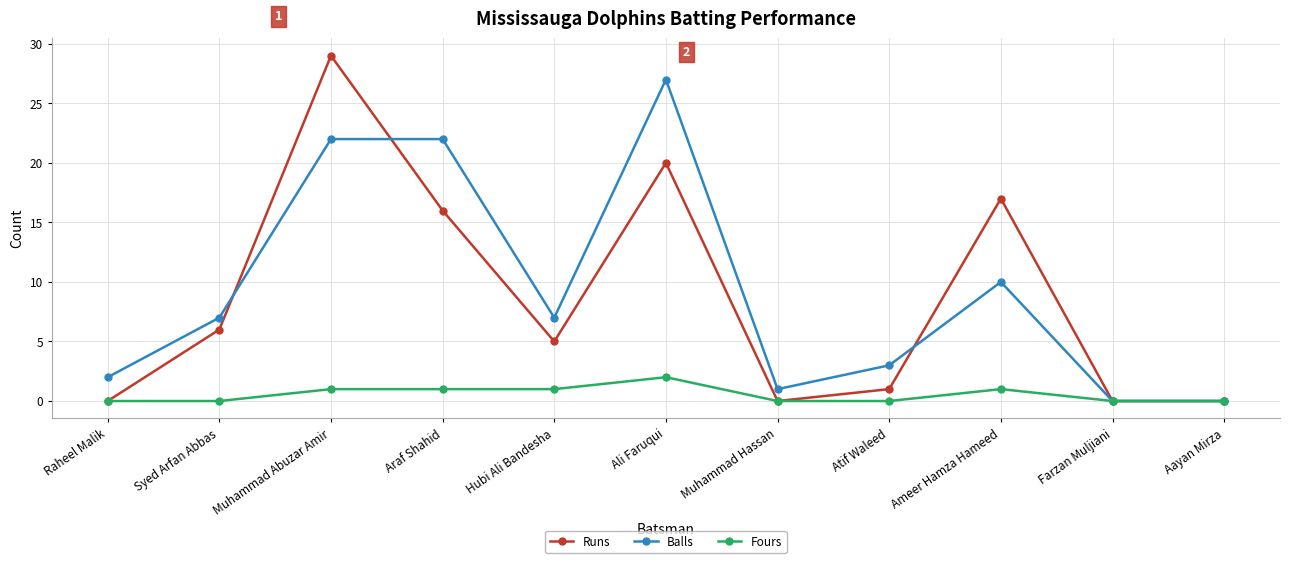

What is the difference between the maximum and minimum values in the Fours series?

2